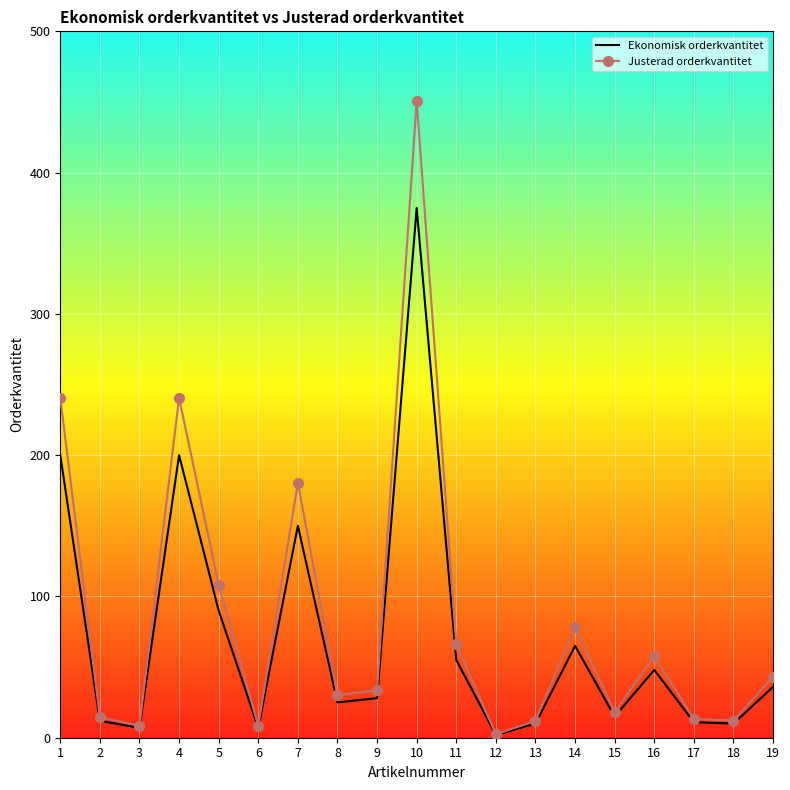

Which series has the largest range (max minus min)?

Justerad orderkvantitet